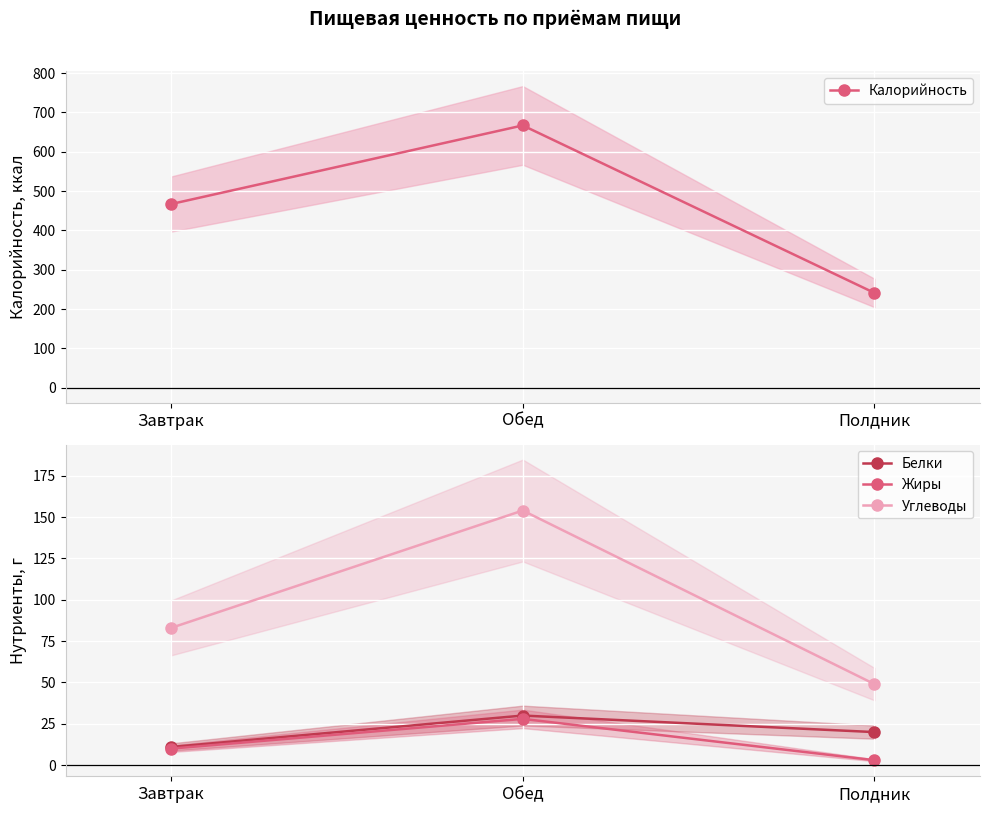

Which category has the highest value in the Калорийность series?

Обед